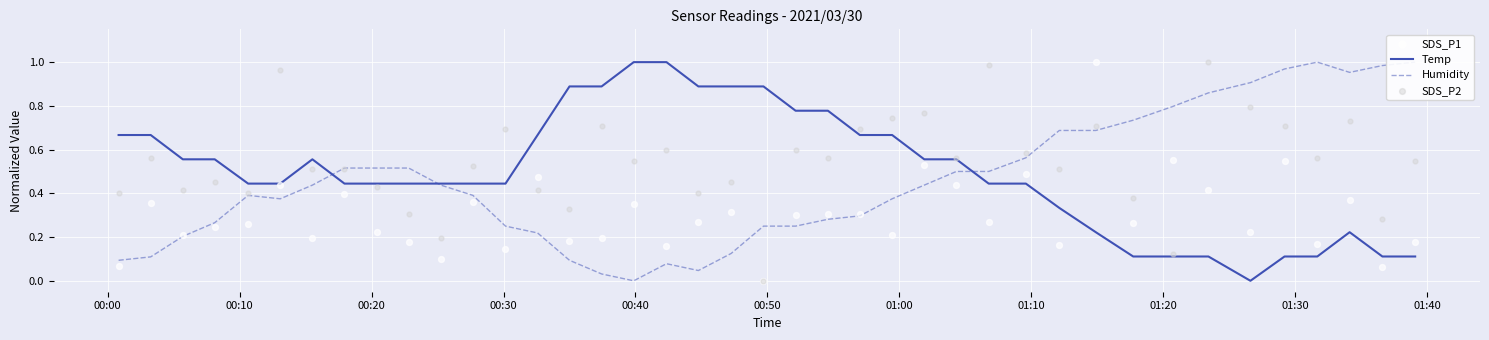

Which series has the widest spread of Y values?

Temp